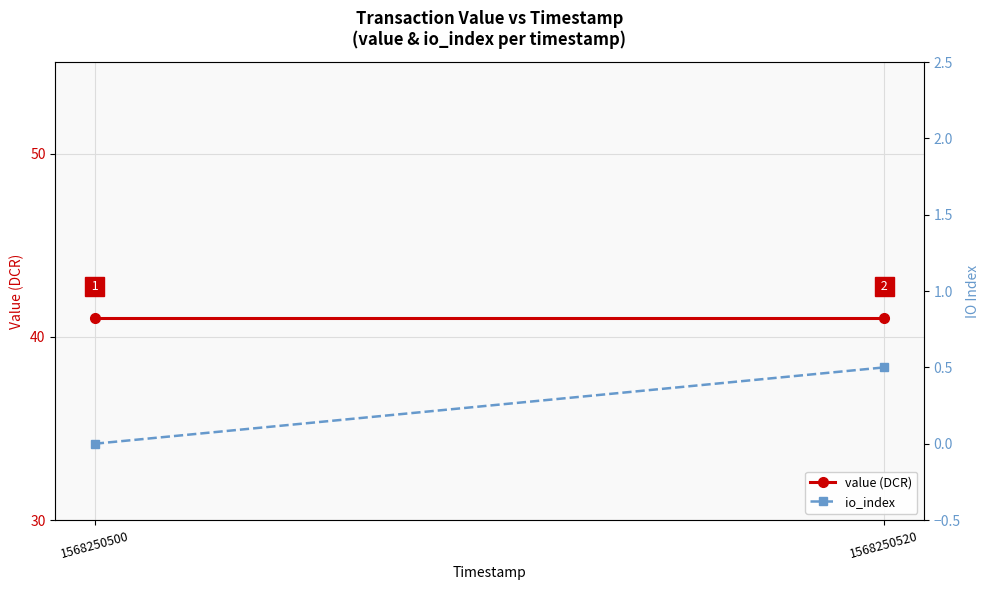

List the labels in order of io_index value, smallest first.

1568250500, 1568250520